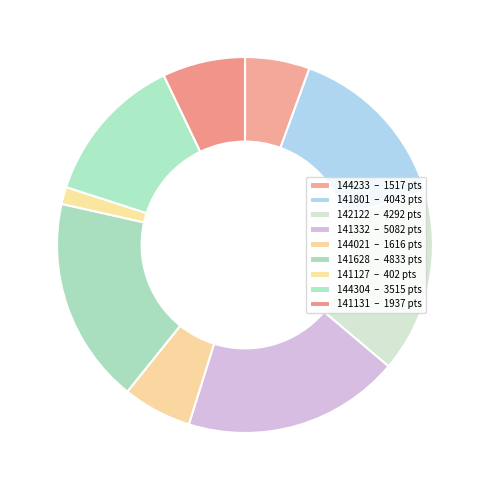

Is there a majority slice in this chart?

No